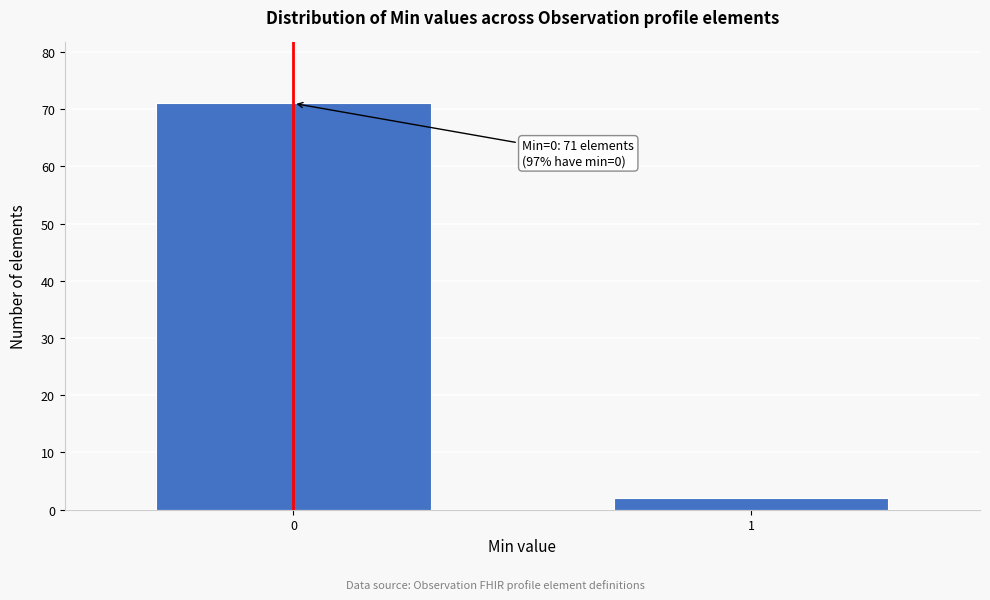

Reading left to right, what are all the values shown in this chart?

71	2